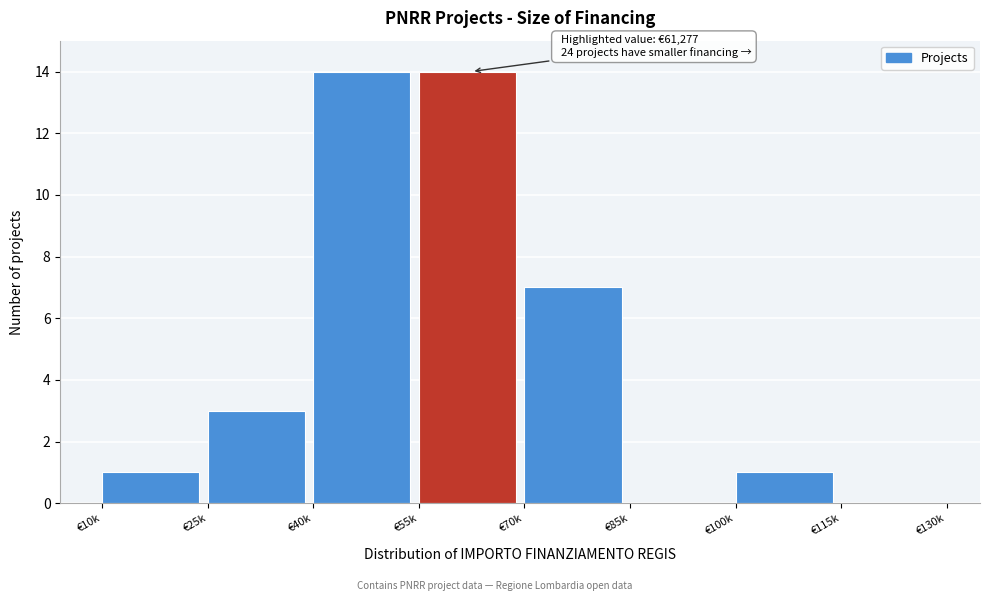

Reading left to right, transcribe all the data shown in this chart.

€10k=1	€25k=3	€40k=14	€55k=14	€70k=7	€85k=0	€100k=1	€115k=0